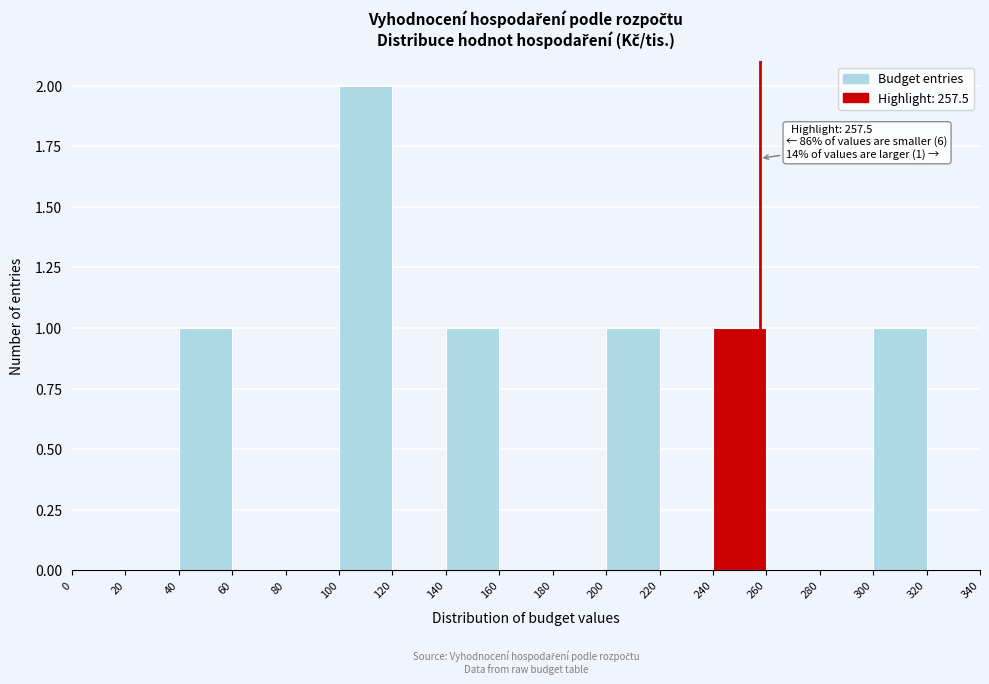

Which range on the x-axis has the tallest bar?

100 to 120